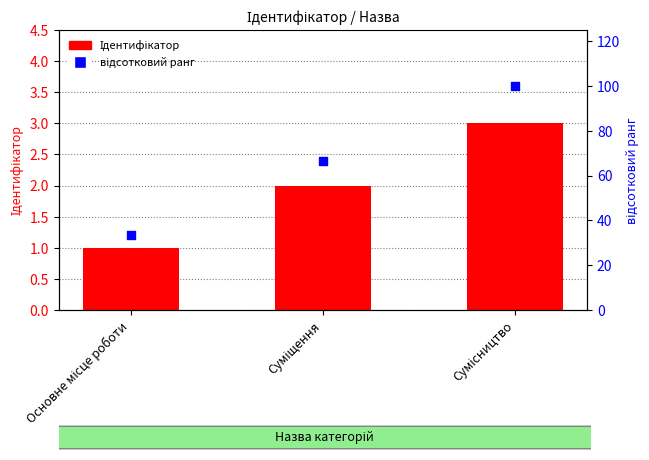

Is the value of відсотковий ранг at Суміщення greater than the value of Ідентифікатор at Суміщення?

Yes